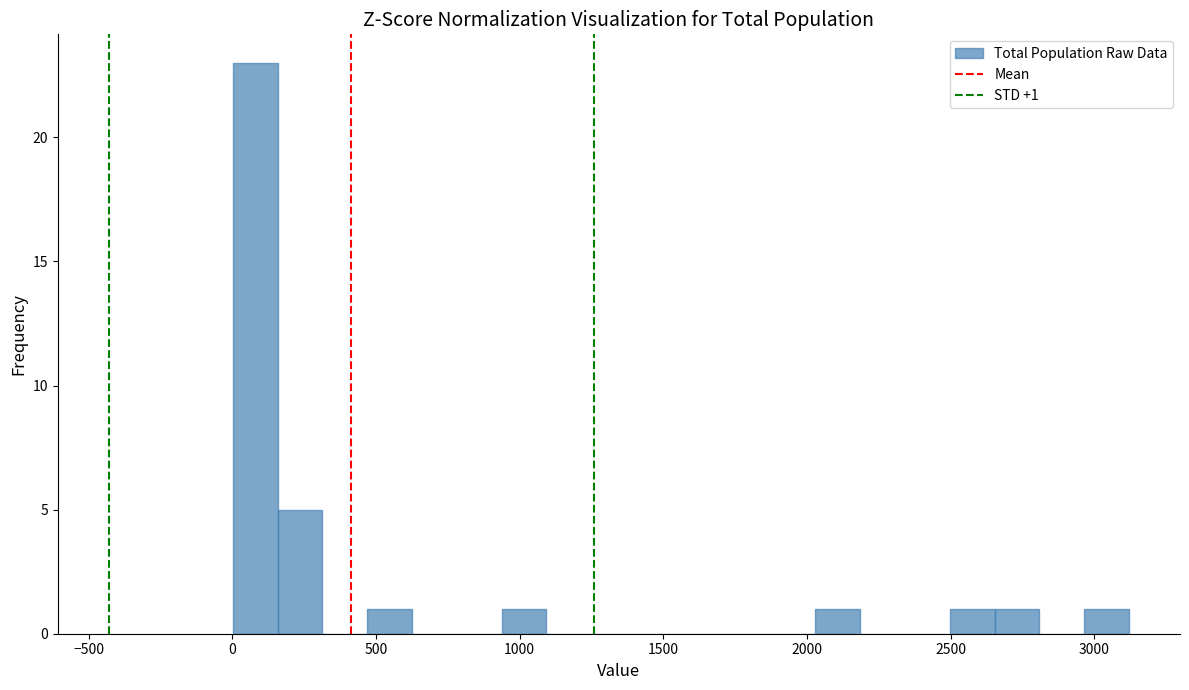

Around what value on the x-axis is the tallest bar? Give the approximate position of its centre, as read against the axis.

100